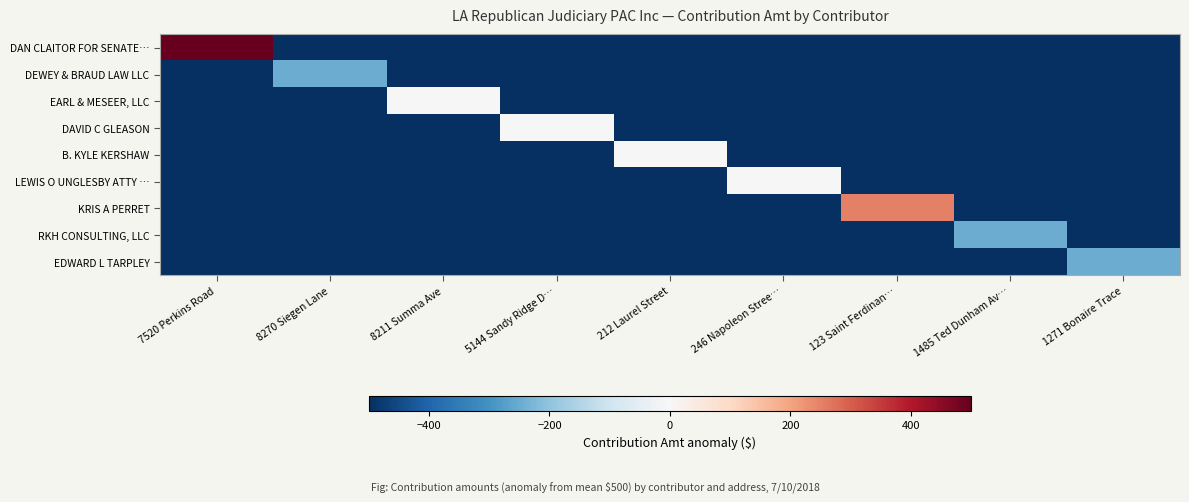

At which category is the sum across all series the highest?

7520 Perkins Road